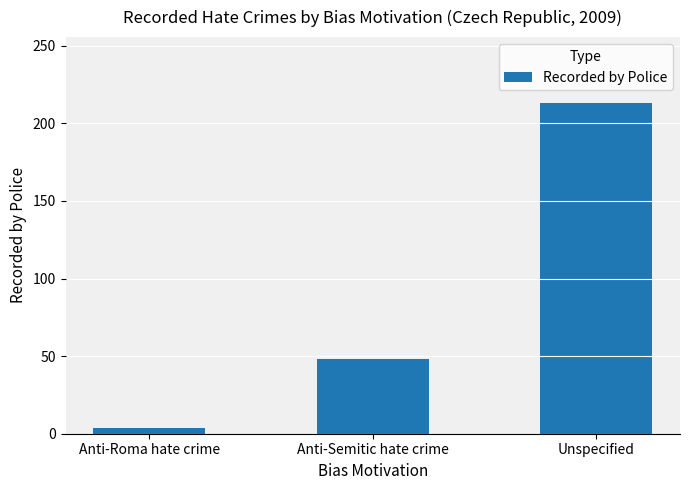

What is the approximate value at Anti-Semitic hate crime, to the nearest 50?

50